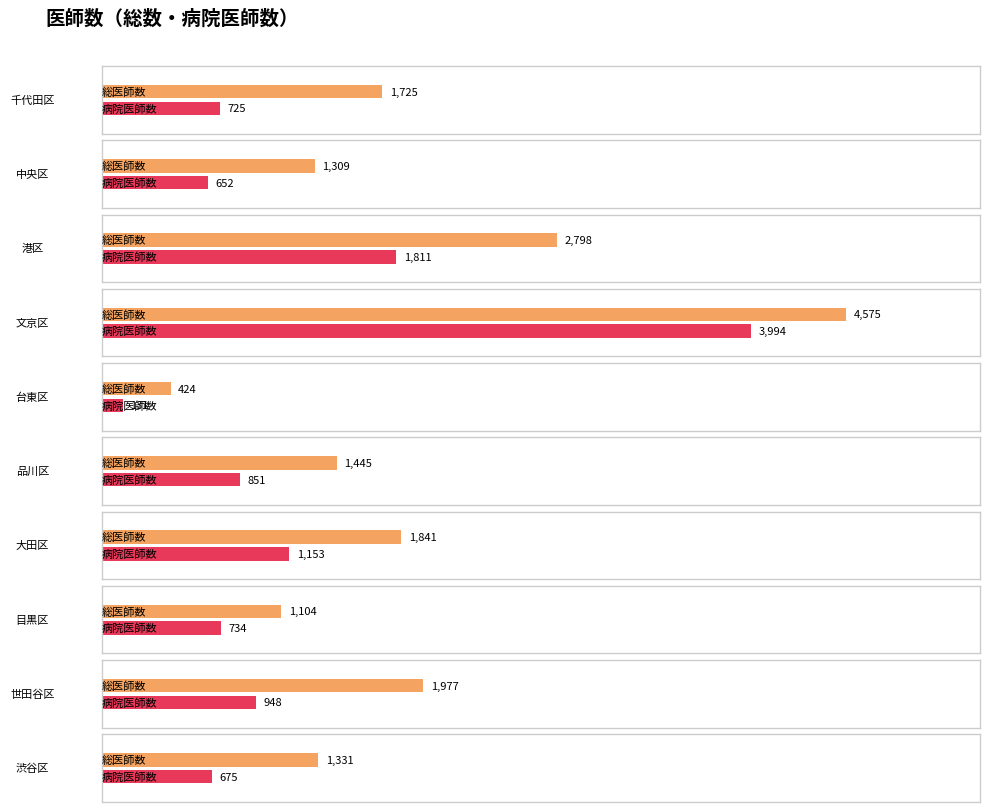

What is the label of the 9th bar from the right?

中央区